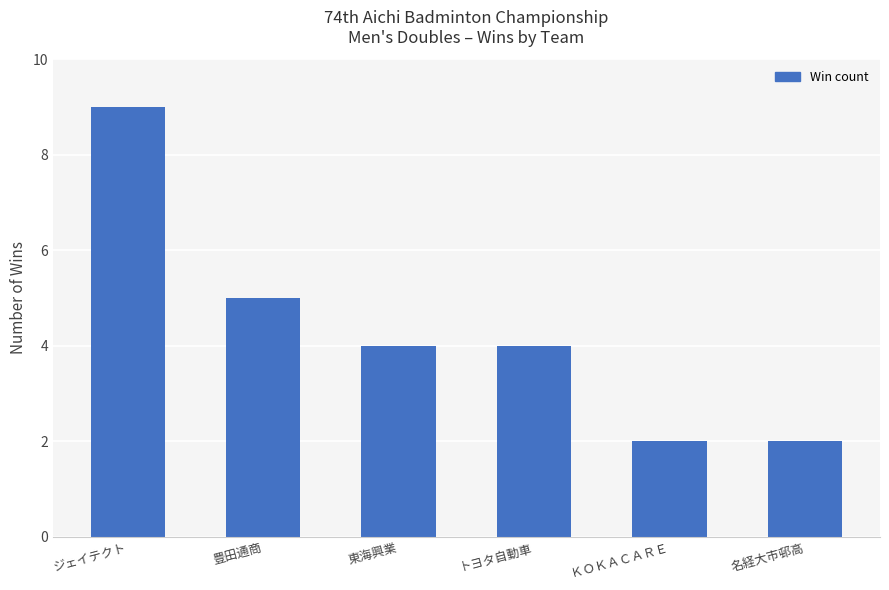

What is the label of the 5th bar from the left?

ＫＯＫＡＣＡＲＥ